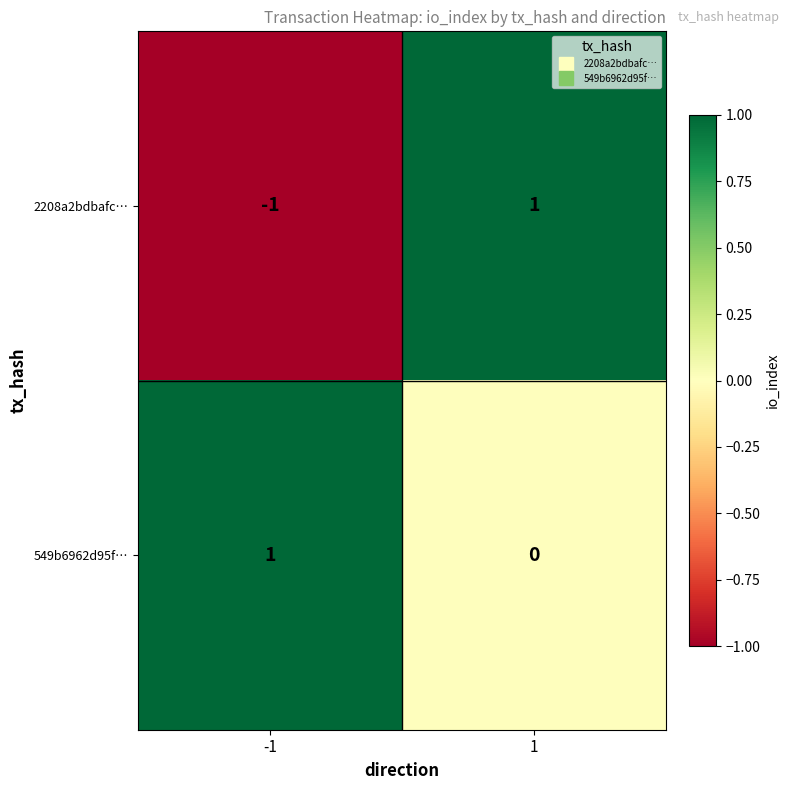

The value of 549b6962d95f… at -1 is 0. True or false?

False